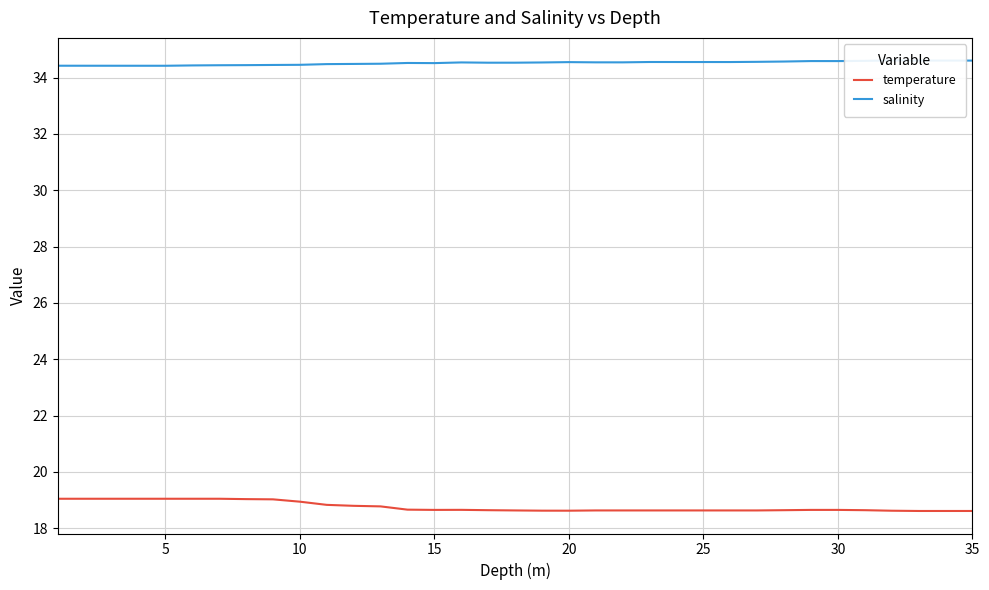

Is it true that temperature equals 5.5 at 15?

False